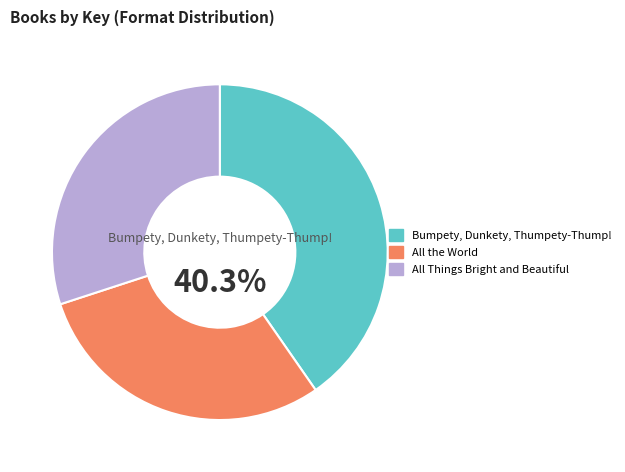

Rank the categories by value from lowest to highest.

All the World, All Things Bright and Beautiful, Bumpety, Dunkety, Thumpety-Thump!